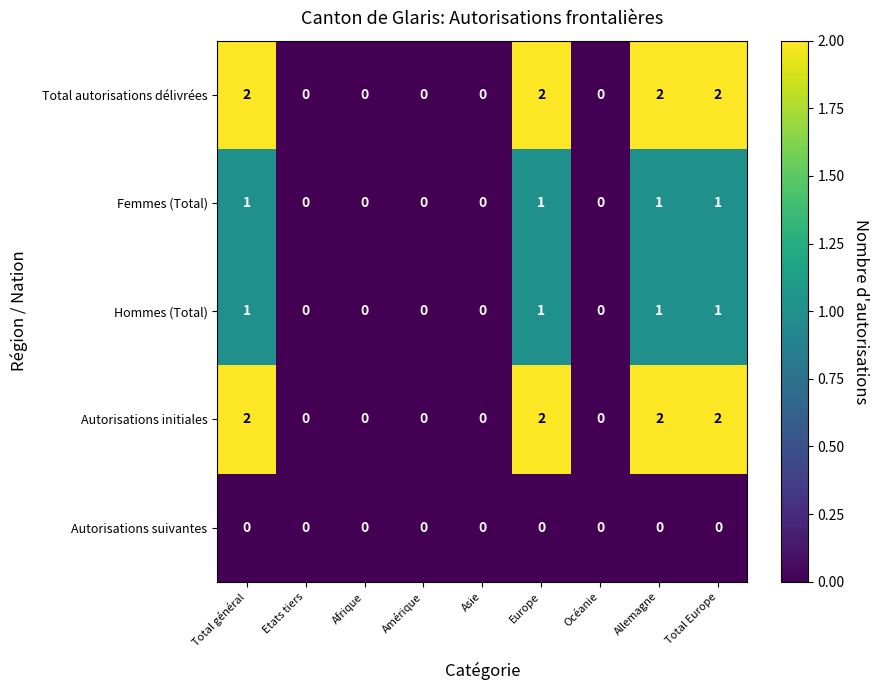

Count the Hommes (Total) values in the range 0 to 1.

9